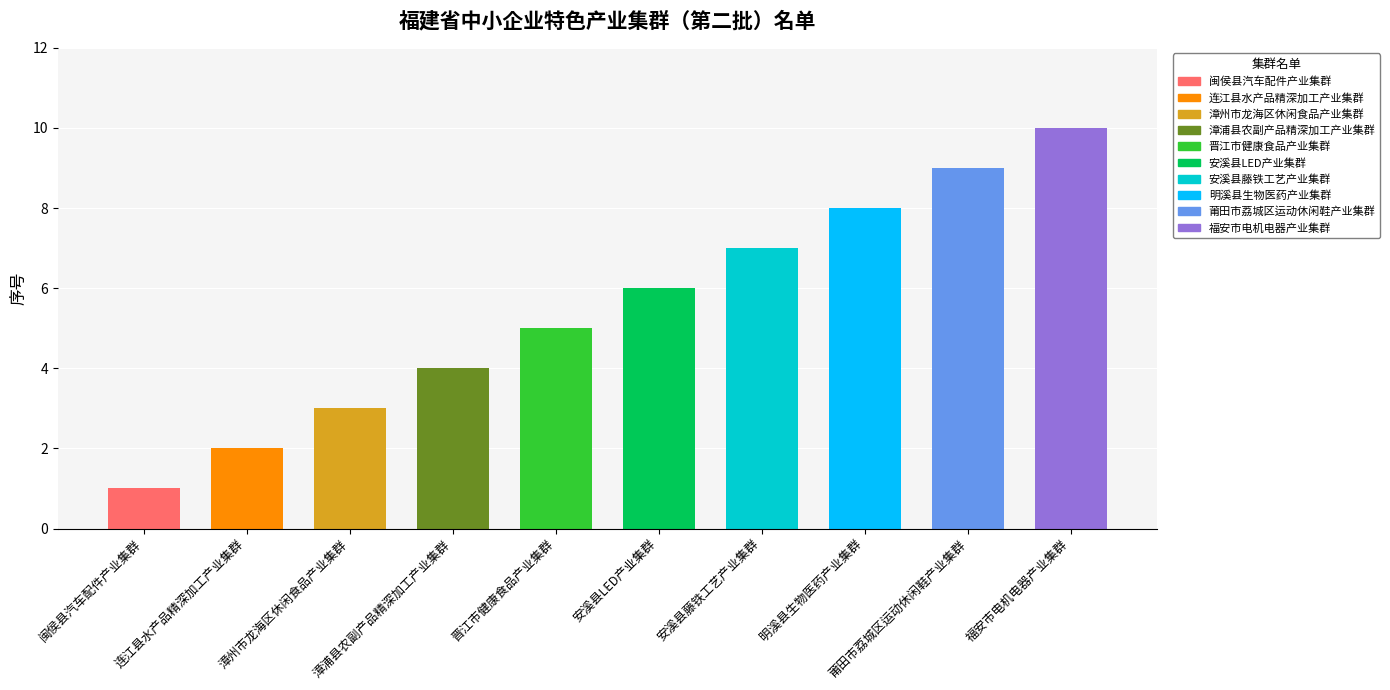

What is the difference between the maximum and minimum values?

9